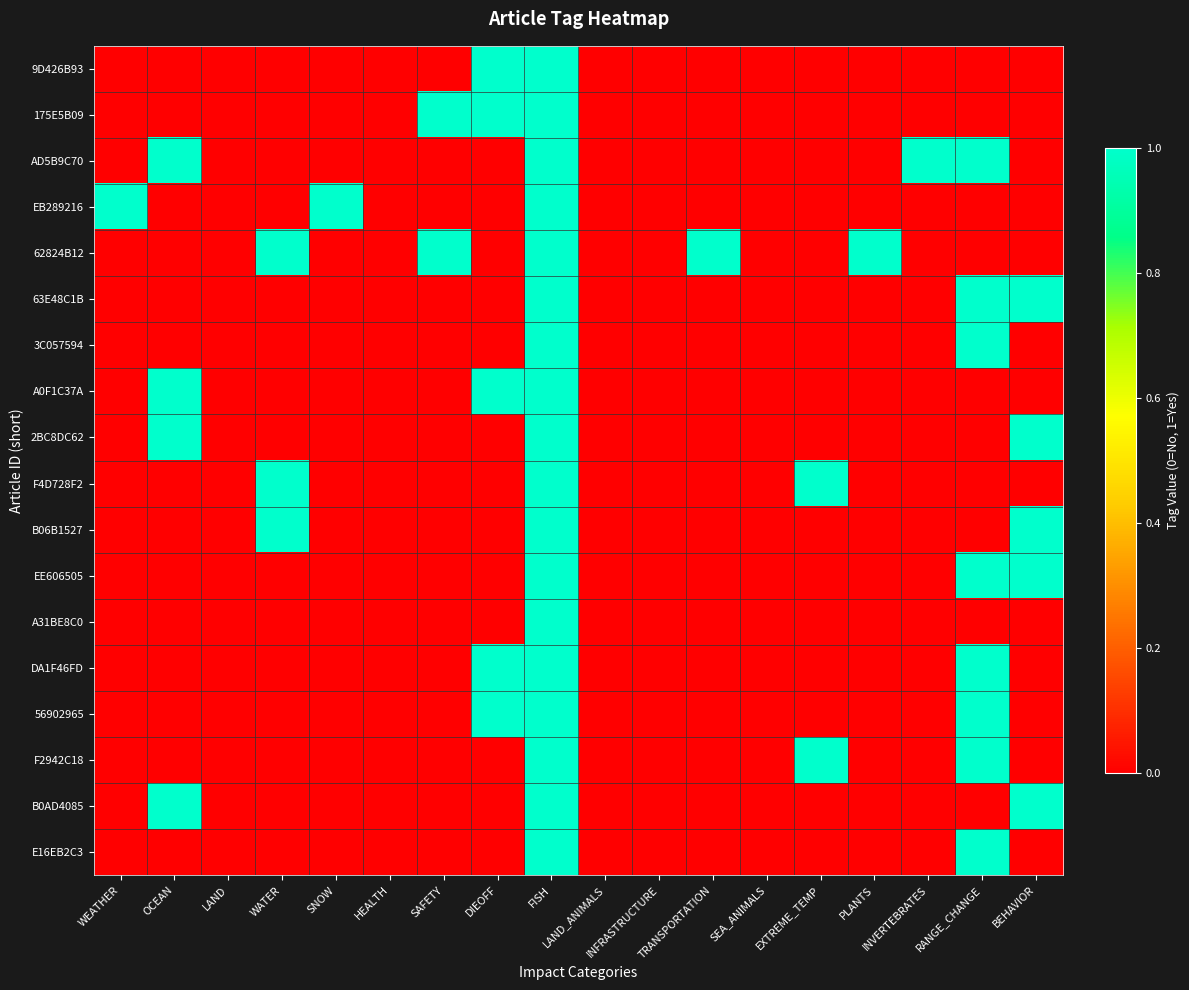

At WATER, list the series in order from smallest to largest.

9D426B93, 175E5B09, AD5B9C70, EB289216, 63E48C1B, 3C057594, A0F1C37A, 2BC8DC62, EE606505, A31BE8C0, DA1F46FD, 56902965, F2942C18, B0AD4085, E16EB2C3, 62824B12, F4D728F2, B06B1527